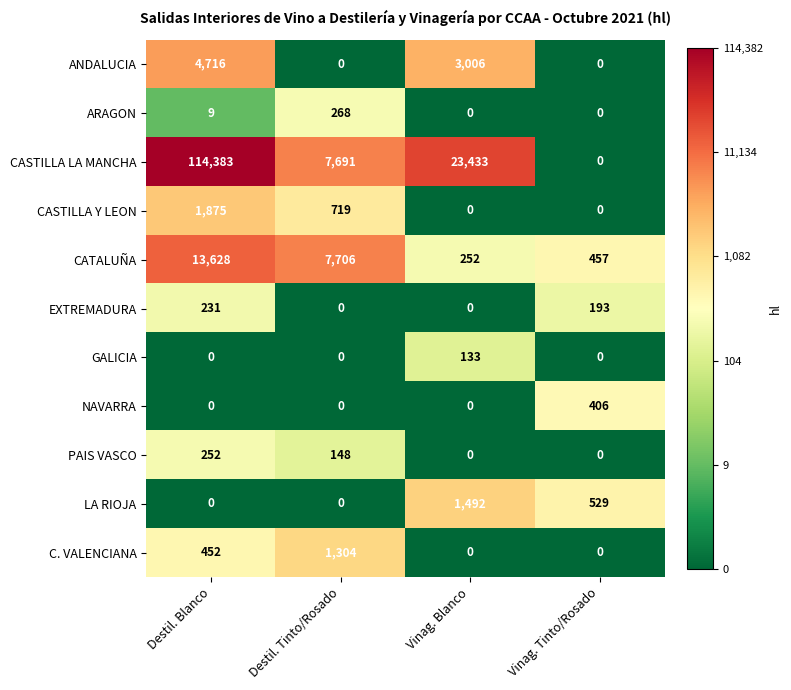

What is the sum of all C. VALENCIANA values?

1756